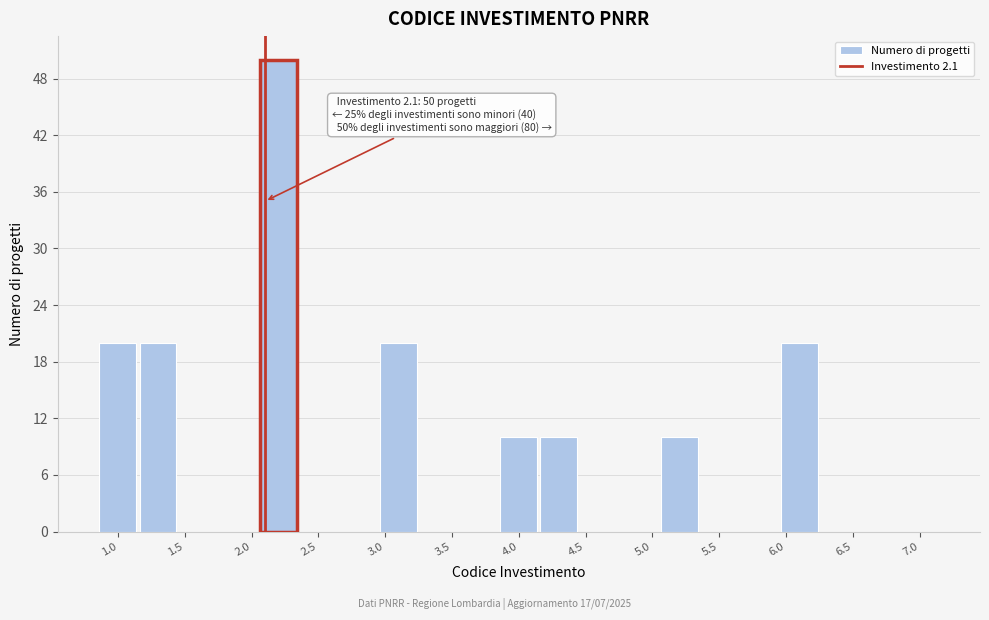

Which range on the x-axis has the tallest bar?

2.05 to 2.35